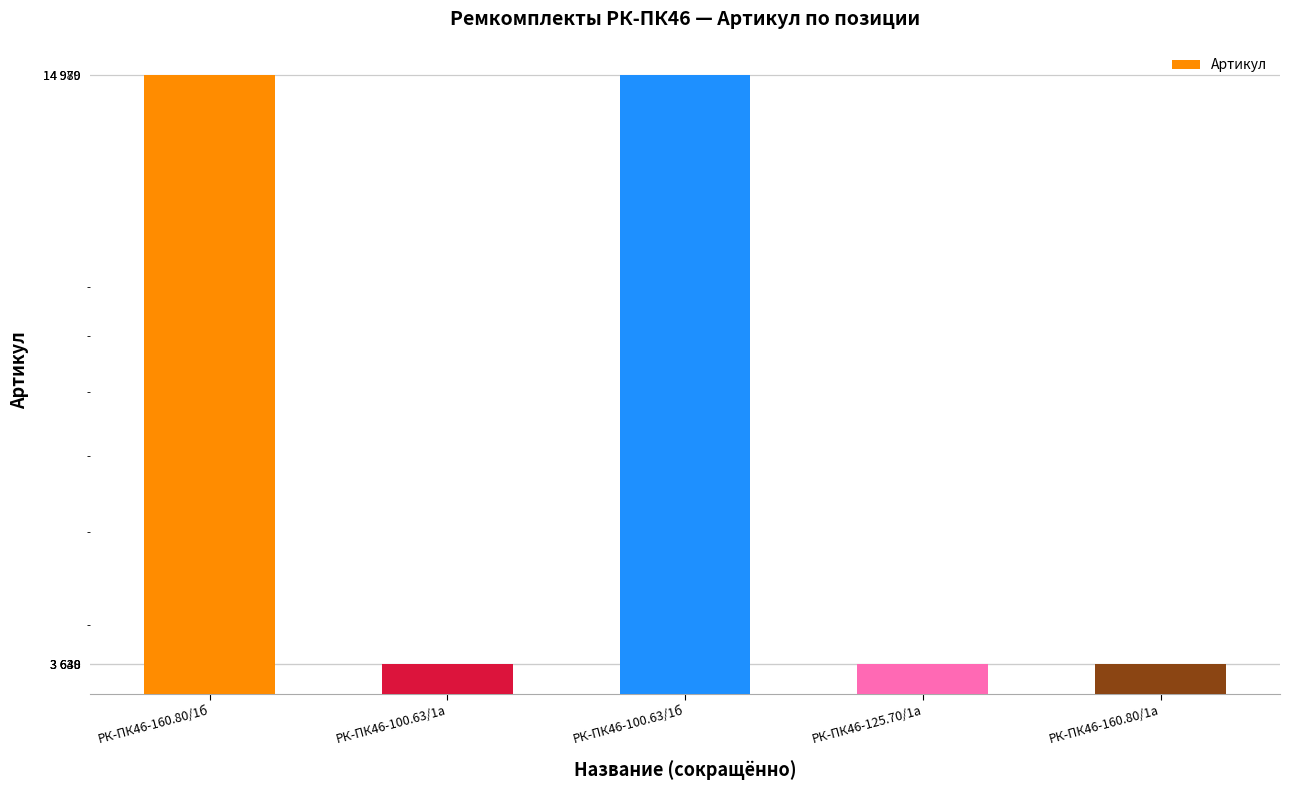

Reading left to right, what are all the values shown in this chart?

РК-ПК46-160.80/1б=14979	РК-ПК46-100.63/1а=3640	РК-ПК46-100.63/1б=14980	РК-ПК46-125.70/1а=3639	РК-ПК46-160.80/1а=3638